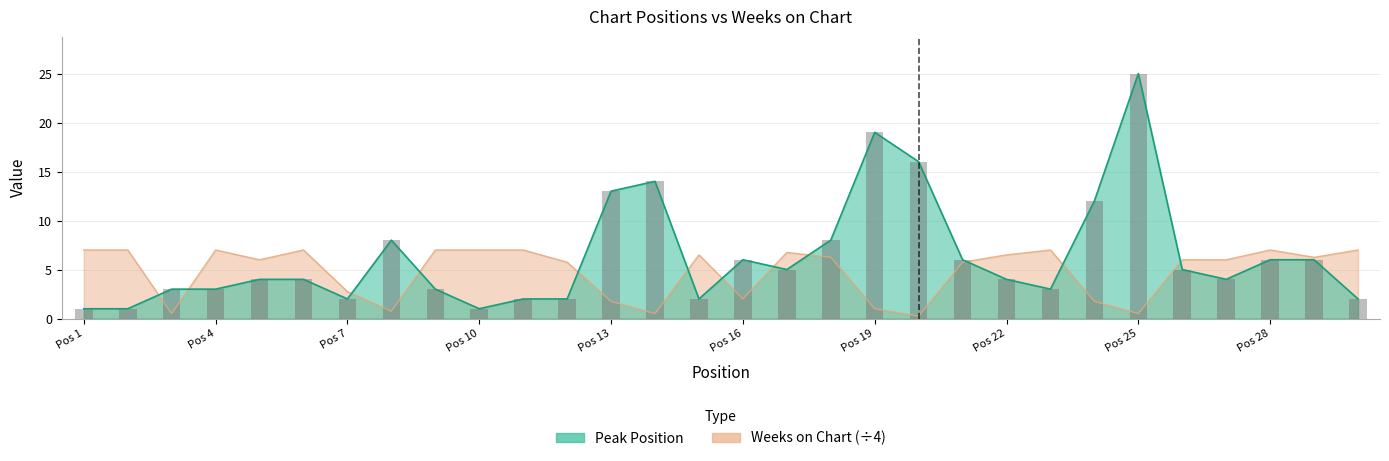

True or false: Weeks on Chart has a value of 8.0 at 27.

False